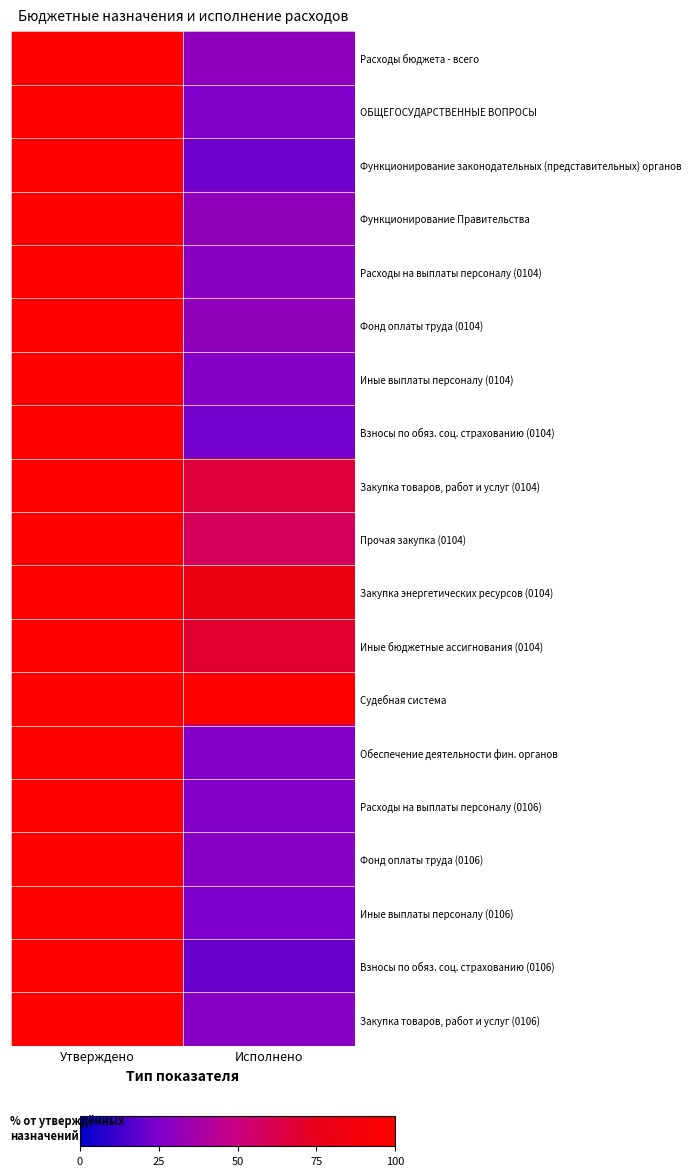

At which category is the sum across all series the highest?

Утверждено